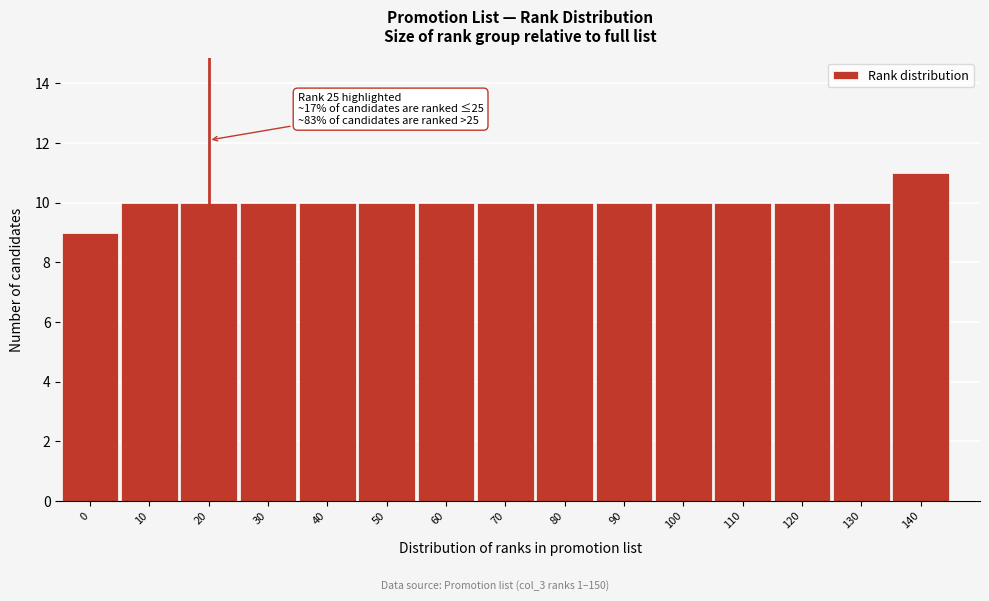

Reading left to right, list all the values displayed in this chart.

0=9	10=10	20=10	30=10	40=10	50=10	60=10	70=10	80=10	90=10	100=10	110=10	120=10	130=10	140=11